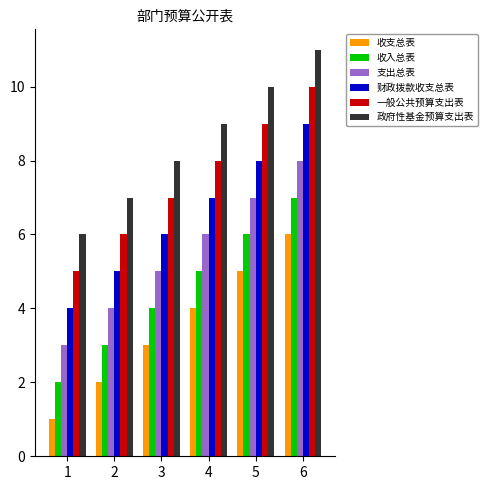

What is the difference between the second highest and second lowest values in the 财政拨款收支总表 series?

3